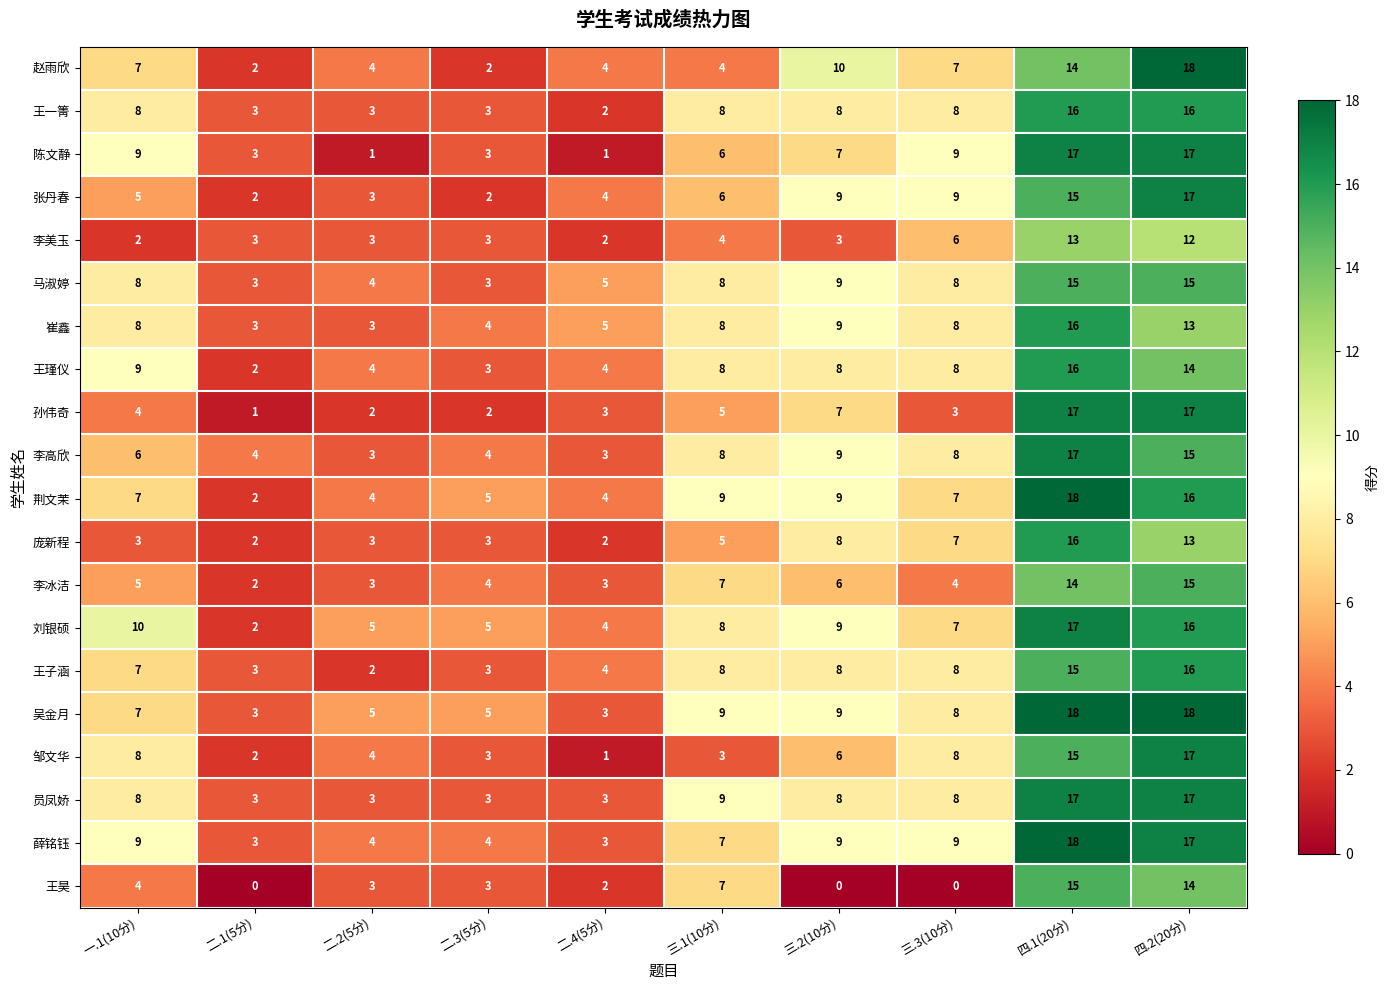

Is the value of 崔鑫 at 四.2(20分) greater than the value of 员凤娇 at 三.2(10分)?

Yes